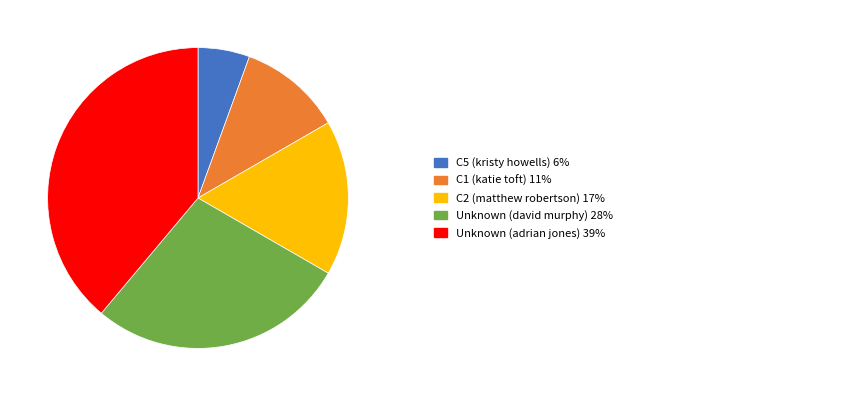

How many slices are in this pie chart?

5